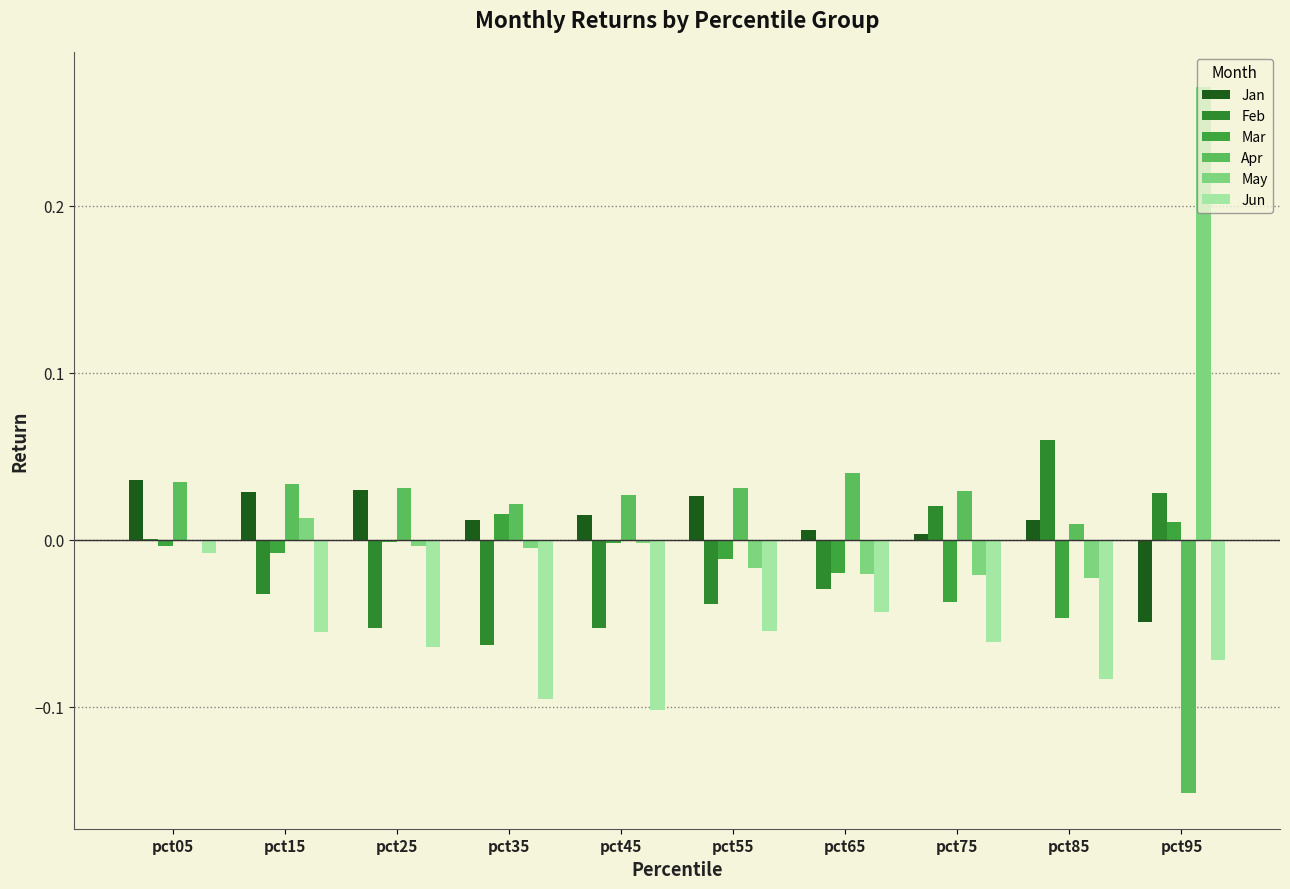

Which series changed the most between pct75 and pct85?

Feb